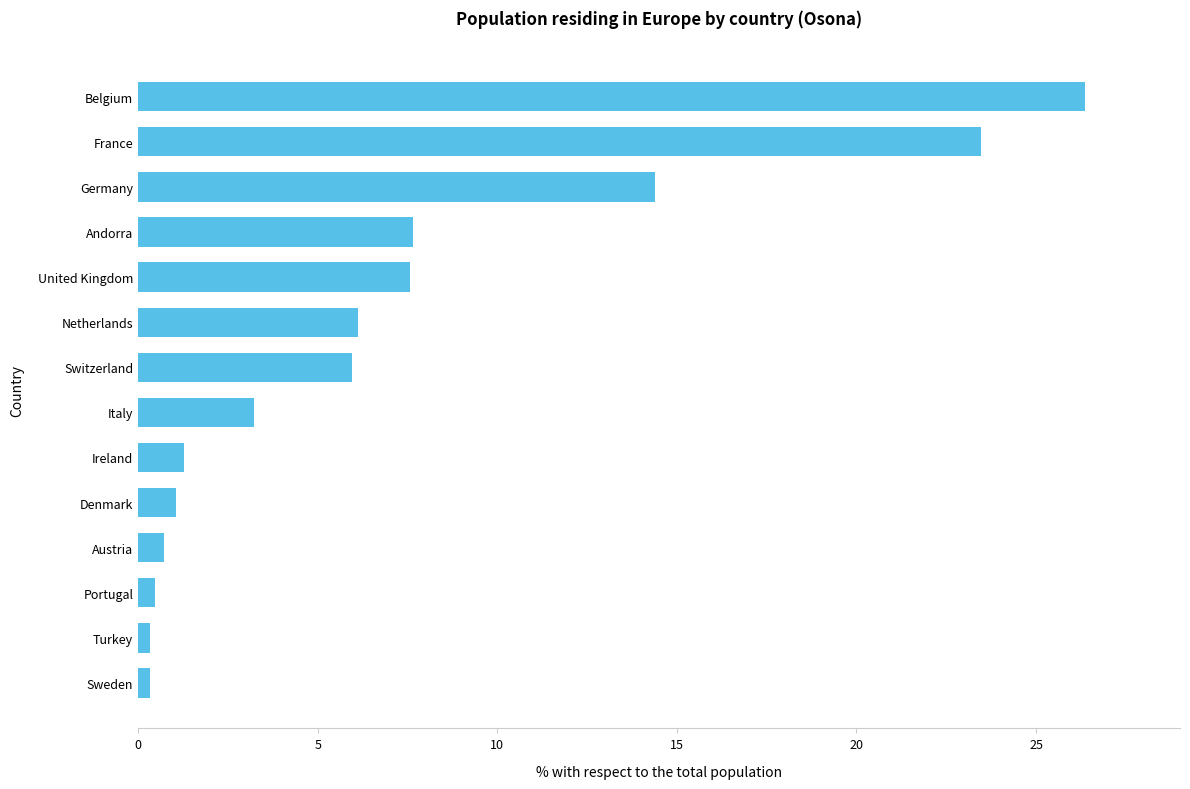

Is it true that the value at United Kingdom is 2.0?

False